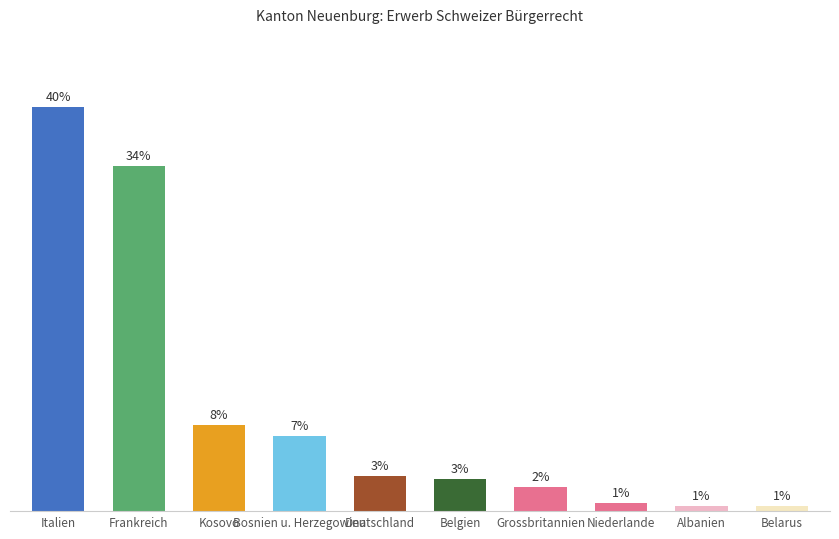

Does the chart contain any negative values?

No